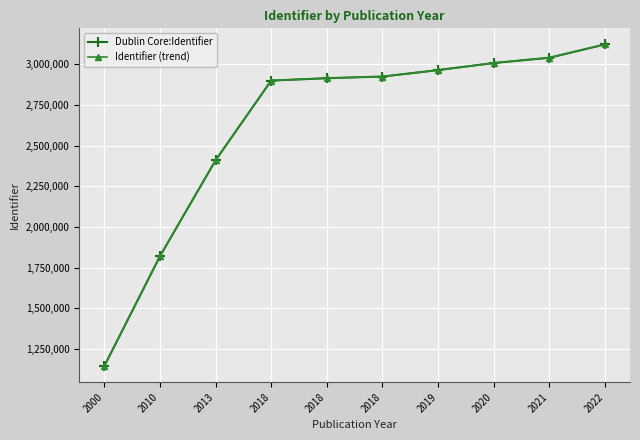

What is the value of the Dublin Core:Identifier point at the 8th from the left?

3007226